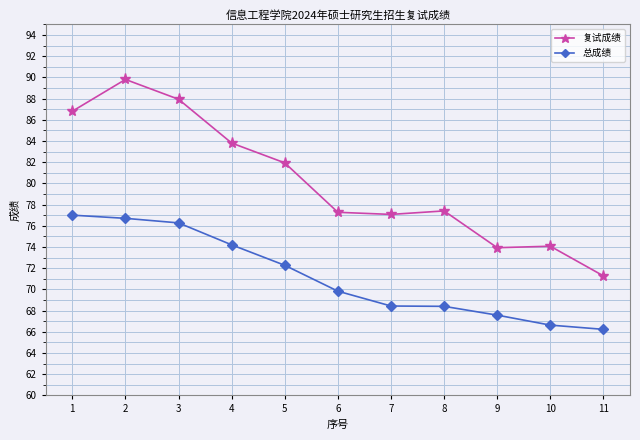

What is the sum of the 复试成绩 values at 8 and 10?

151.5